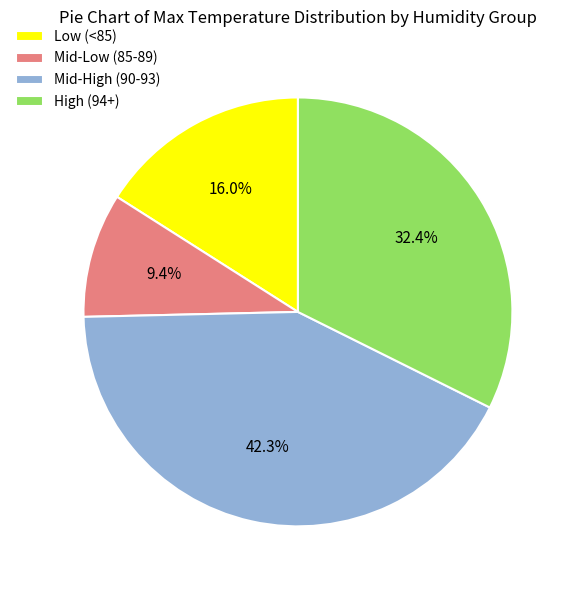

Rank the categories by value from lowest to highest.

Mid-Low (85-89), Low (<85), High (94+), Mid-High (90-93)